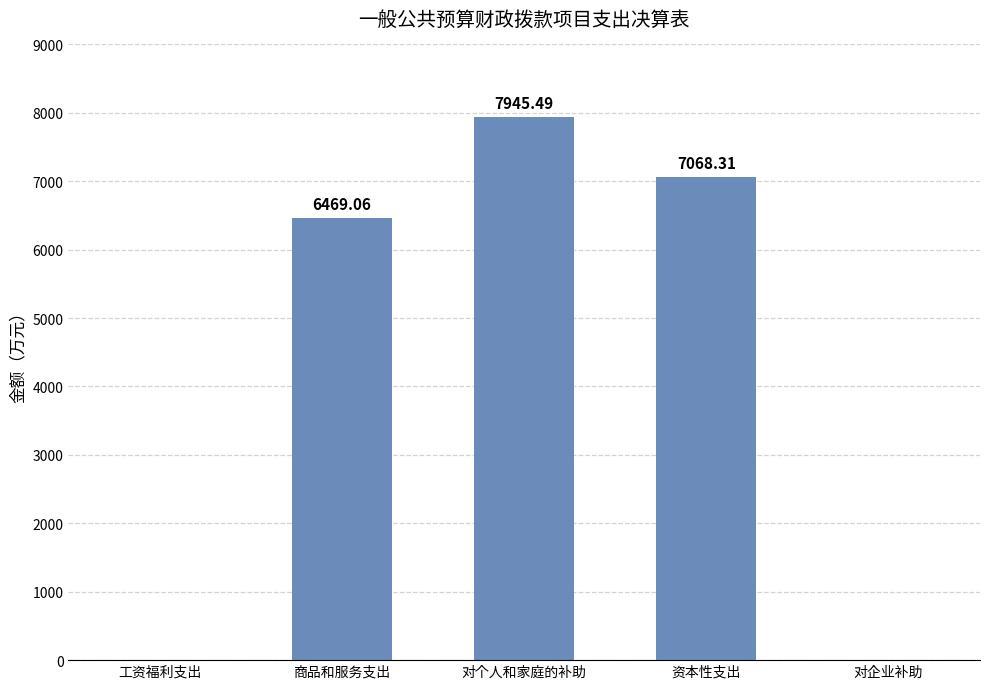

How many values are above zero?

3